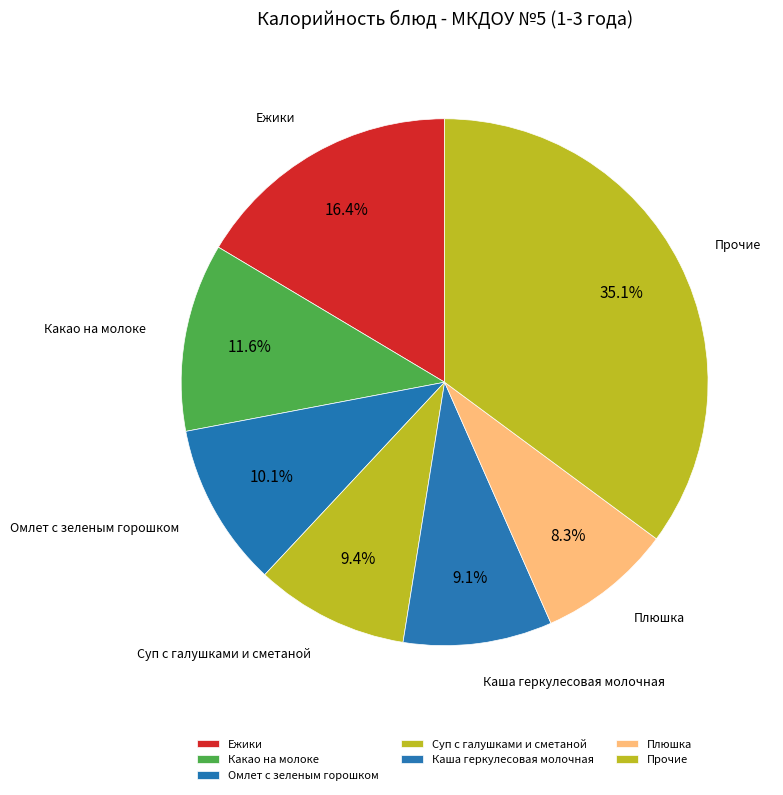

Which category has the biggest portion of the pie?

Прочие